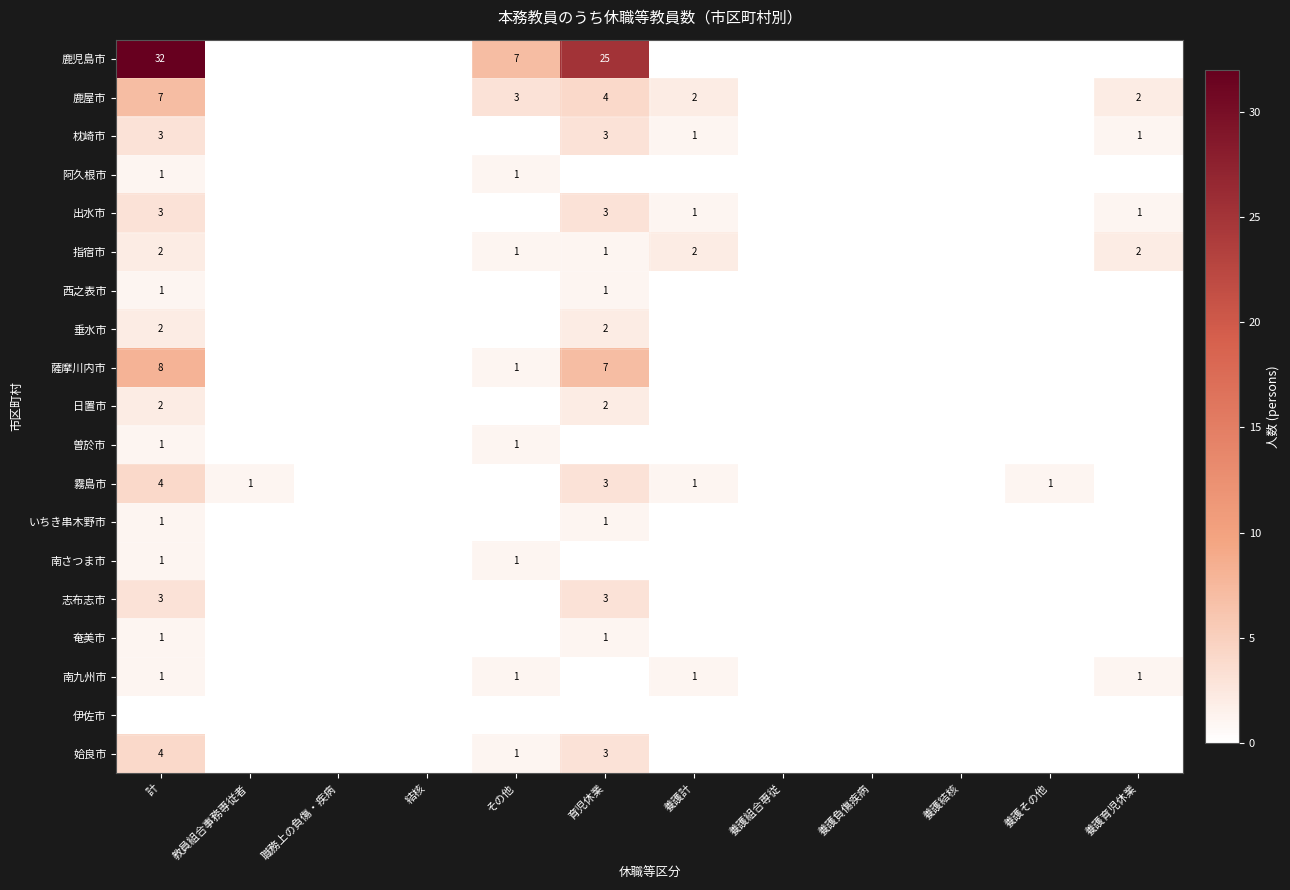

List the labels in order of 伊佐市 value, smallest first.

計, 教員組合事務専従者, 職務上の負傷・疾病, 結核, その他, 育児休業, 養護計, 養護組合専従, 養護負傷疾病, 養護結核, 養護その他, 養護育児休業